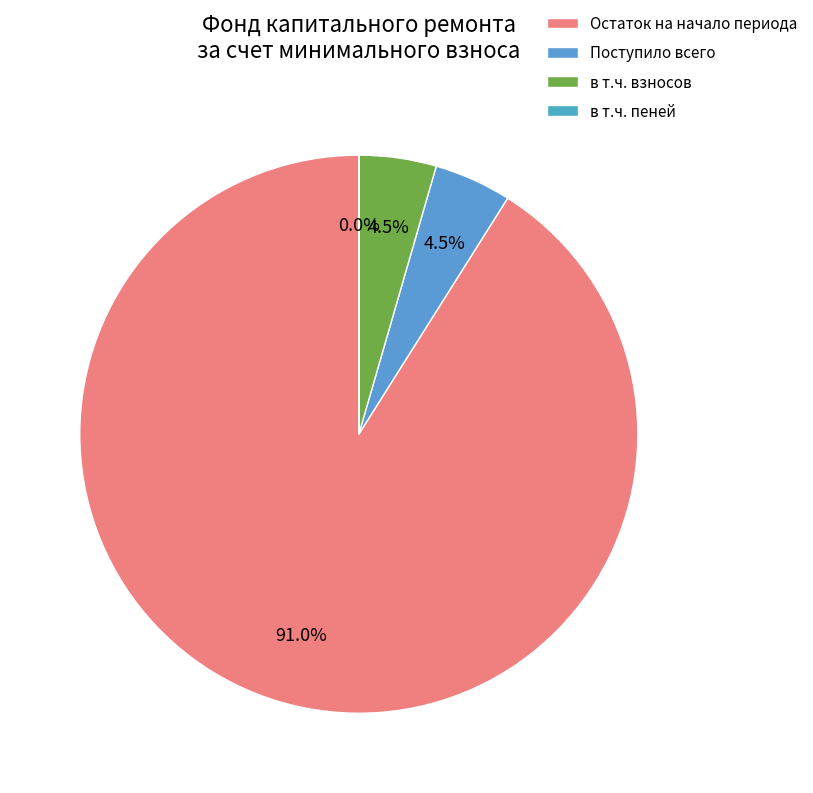

What percentage is NOT represented by Поступило всего?

95.5%